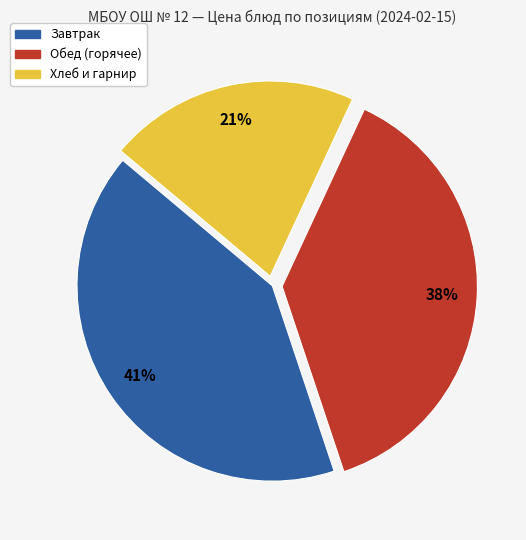

How many slices are in this pie chart?

3